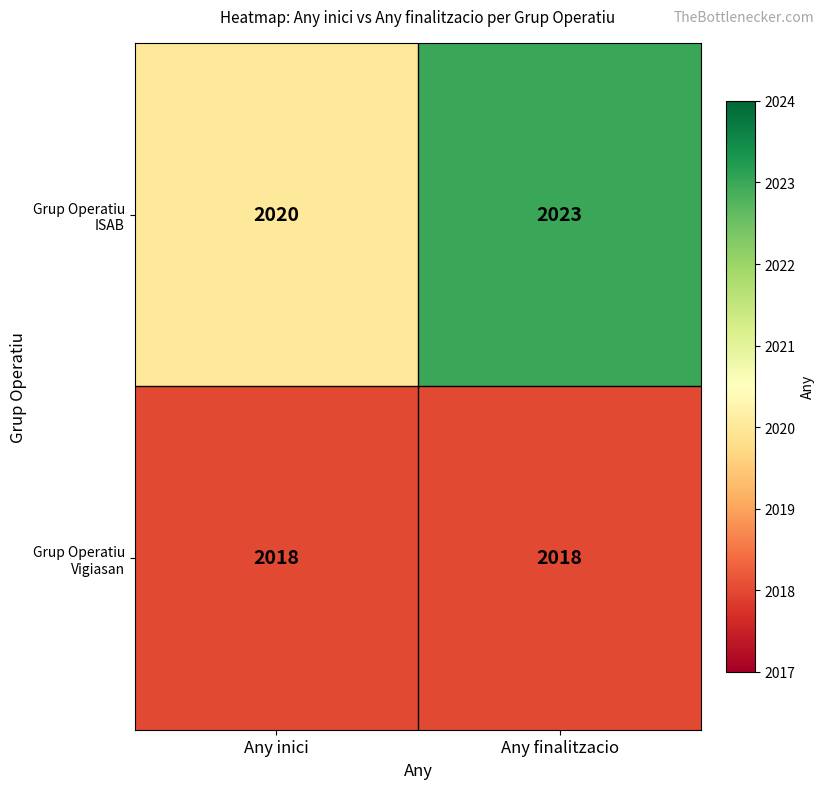

Reading left to right, list all the values displayed in this chart.

Grup Operatiu ISAB: 2020	2023
Grup Operatiu Vigiasan: 2018	2018